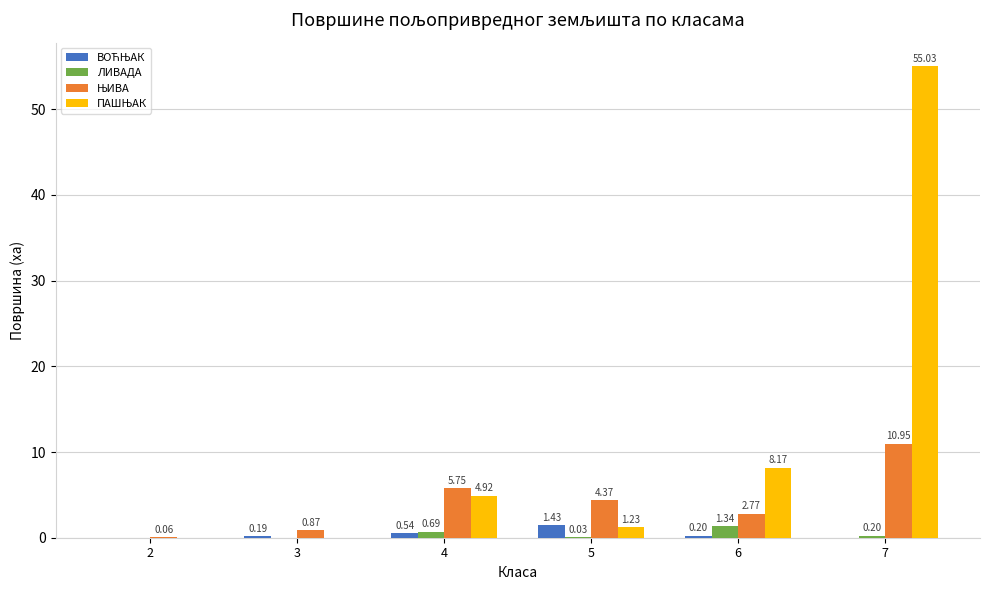

At which category is the sum across all series the highest?

7